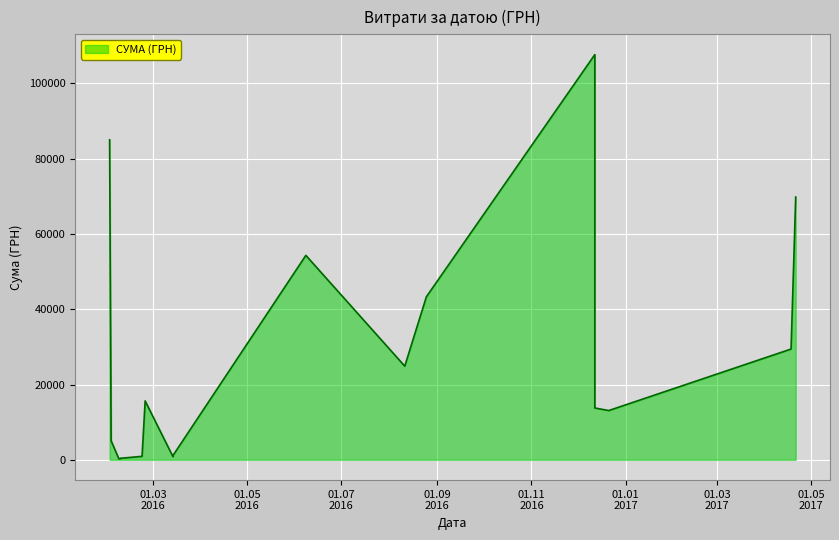

What is the change in value from 18.04.2017 to 12.12.2016?

+78217.1